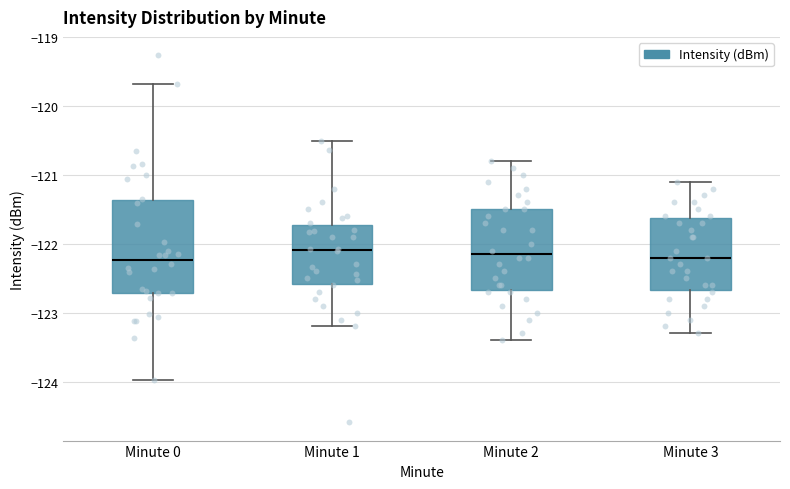

Reading left to right, transcribe this box plot: for each box, give where its median line is, the range the box spans, and where its two whiskers end, as read against the y-axis. The values are not printed on the chart, so give them approximately, as read against the axis.

Minute 0: median -122.2, box -122.7 to -121.4, whiskers -124.0 to -119.7
Minute 1: median -122.1, box -122.6 to -121.7, whiskers -123.2 to -120.5
Minute 2: median -122.1, box -122.7 to -121.5, whiskers -123.4 to -120.8
Minute 3: median -122.2, box -122.7 to -121.6, whiskers -123.3 to -121.1